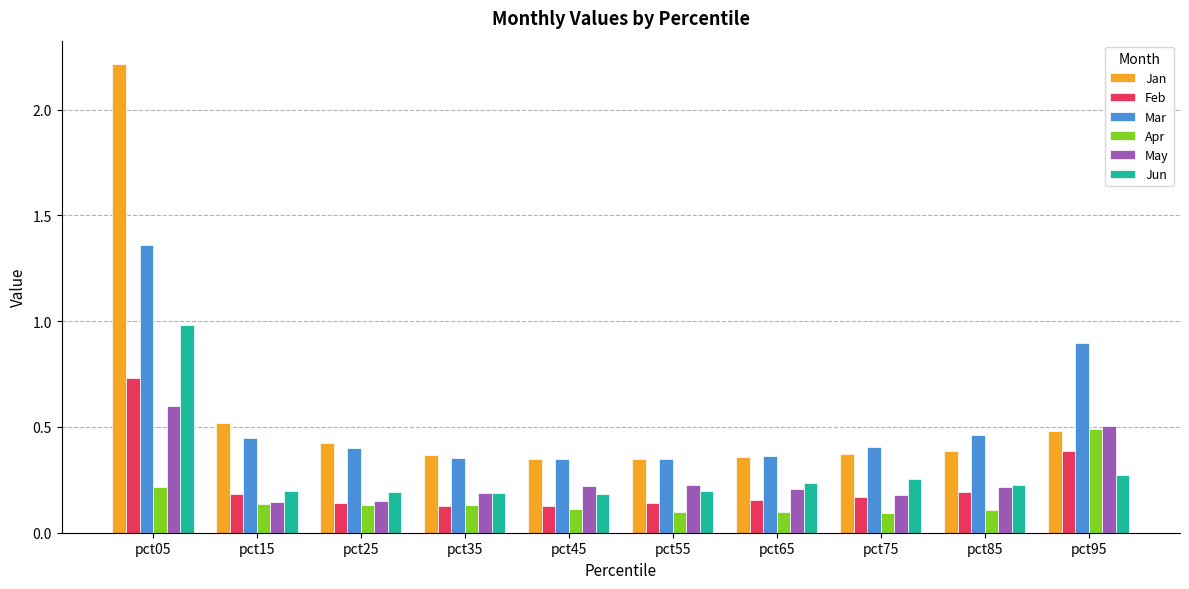

What is the greatest value displayed?

2.2